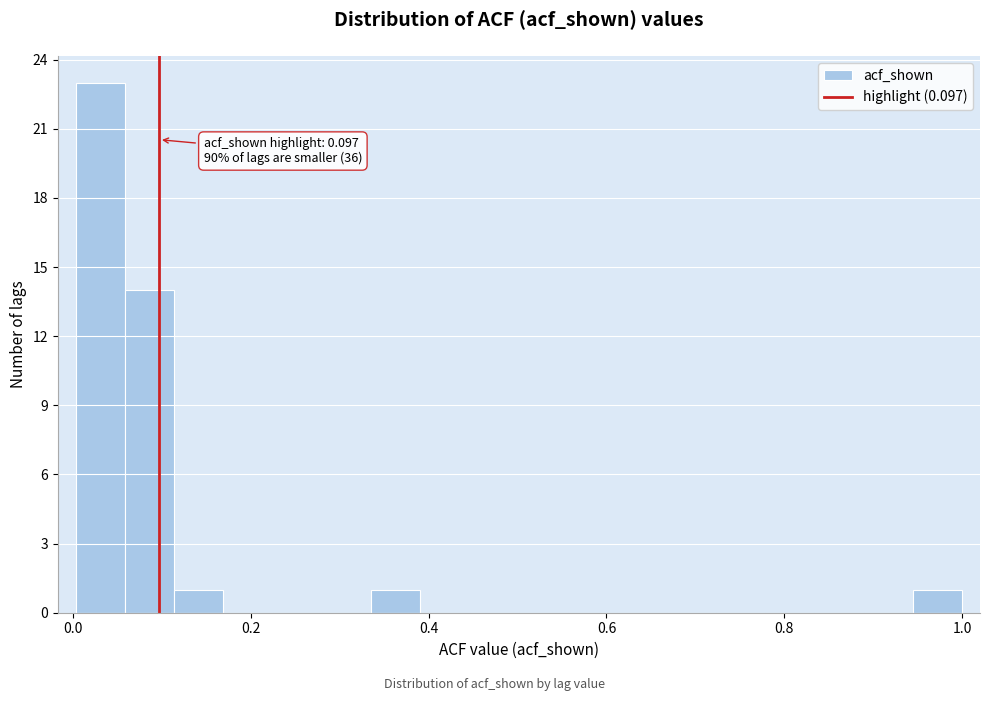

Read against the x-axis, roughly where is the centre of the tallest bar?

0.04